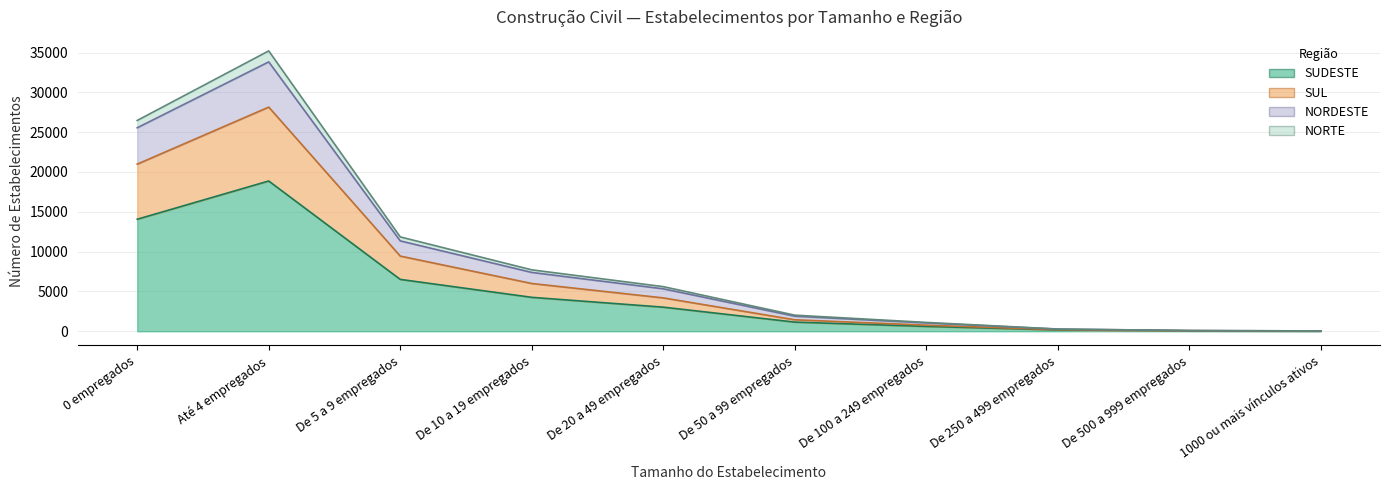

Does the chart have visible grid lines?

Yes